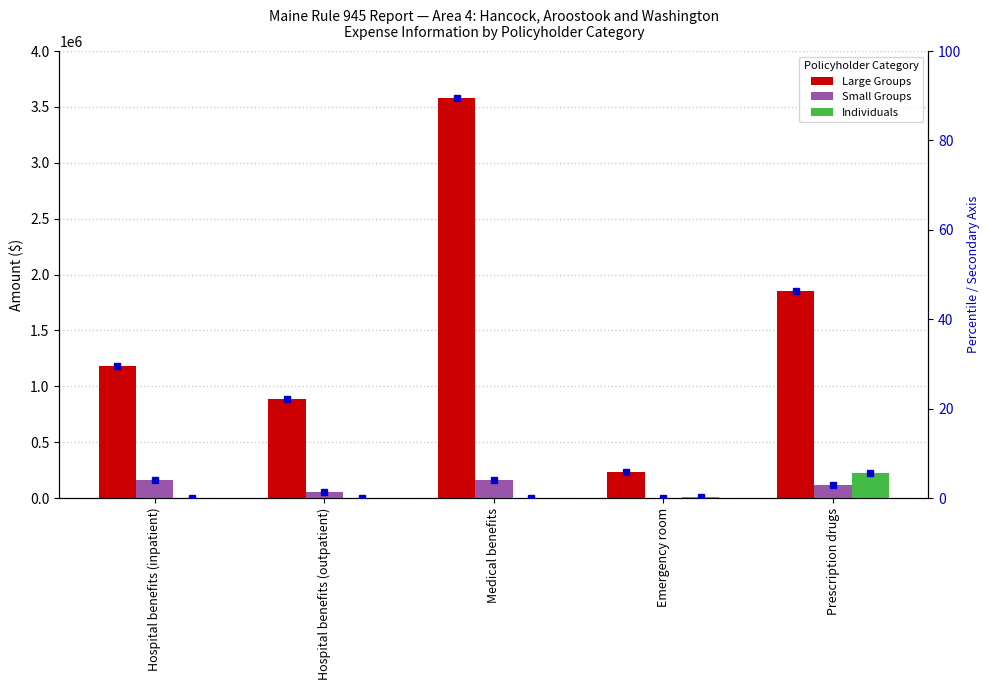

At how many categories does at least one series exceed 281202?

4